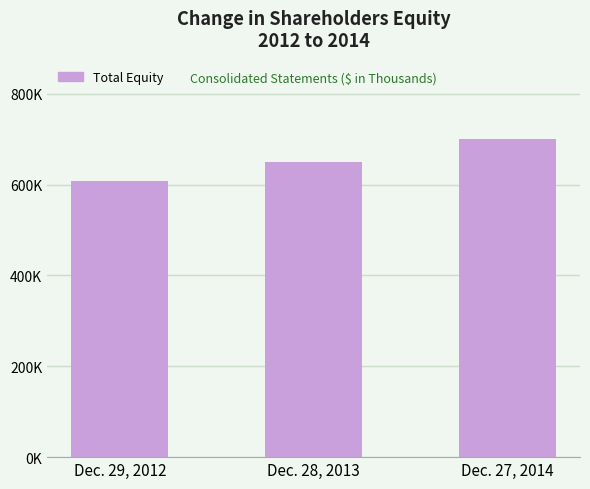

What is the sum of the values at Dec. 27, 2014 and Dec. 29, 2012?

1307085